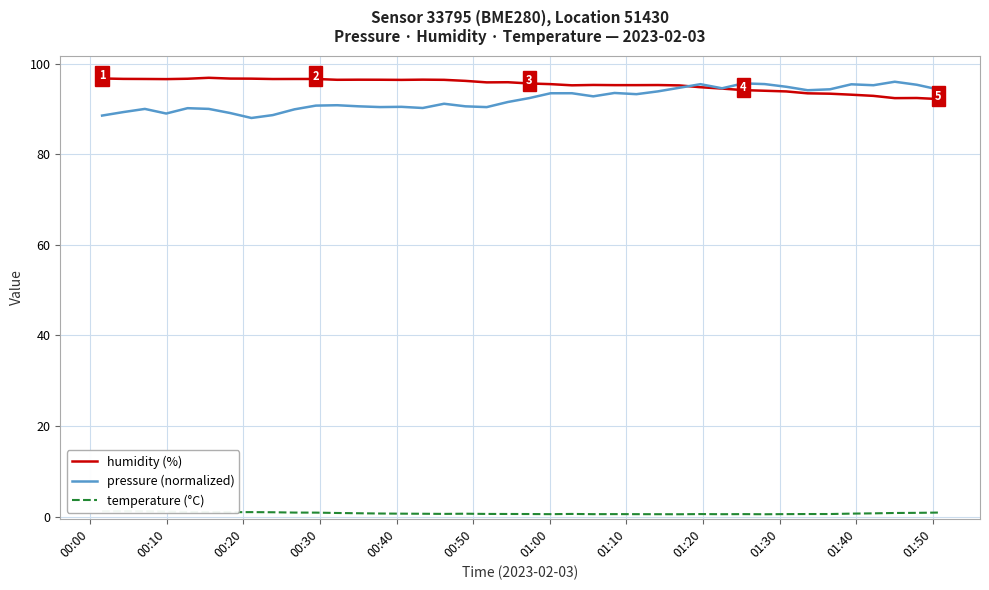

At which category does temperature (°C) reach its first local valley?

01:00